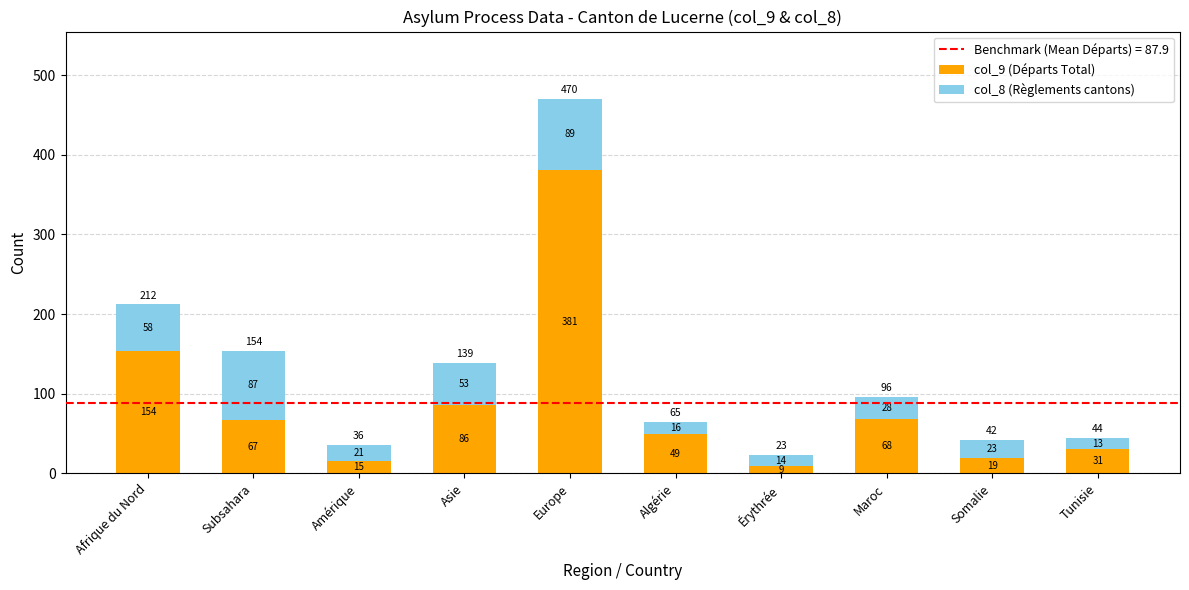

The col_9 (Départs Total) series shows 15 at Amérique. True or false?

True